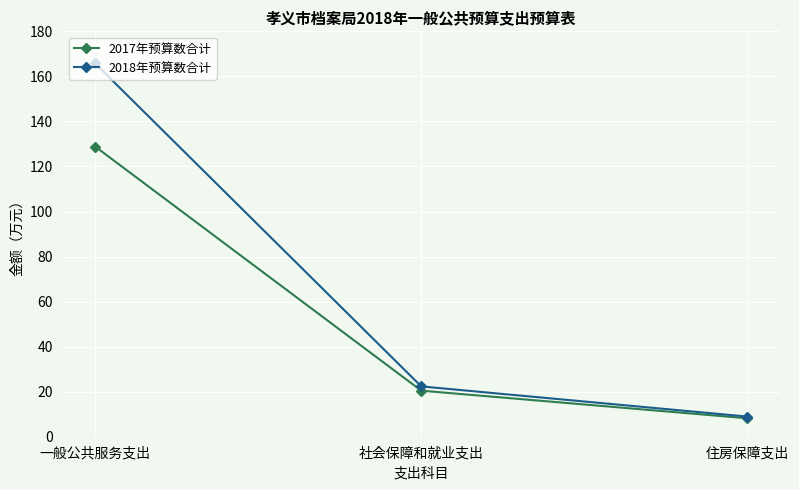

What is the label of the 1st point from the left?

一般公共服务支出